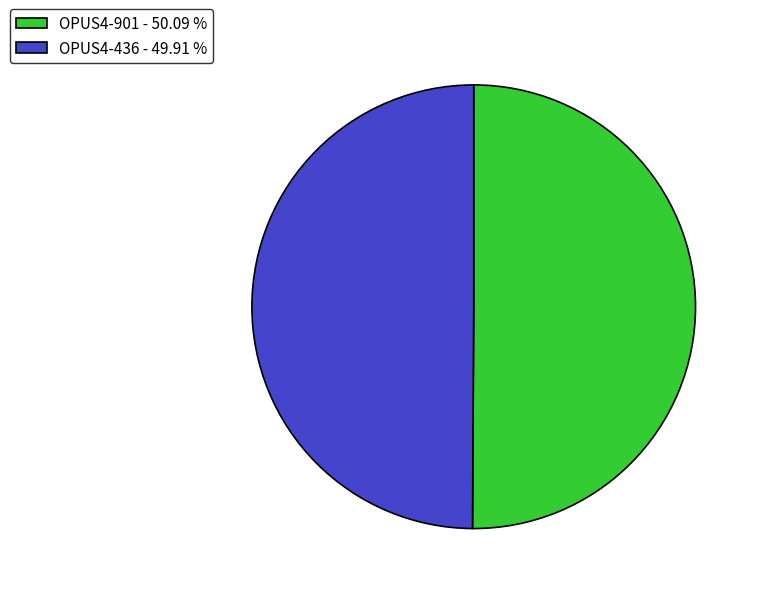

Is the sum of OPUS4-901 - 50.09 % and OPUS4-436 - 49.91 % greater than half?

Yes